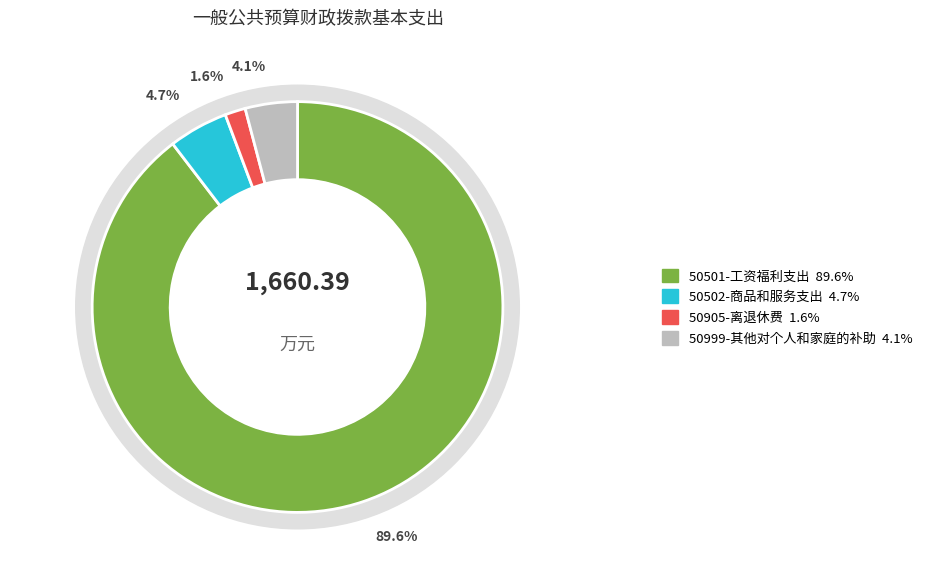

Does any single category account for the majority?

Yes